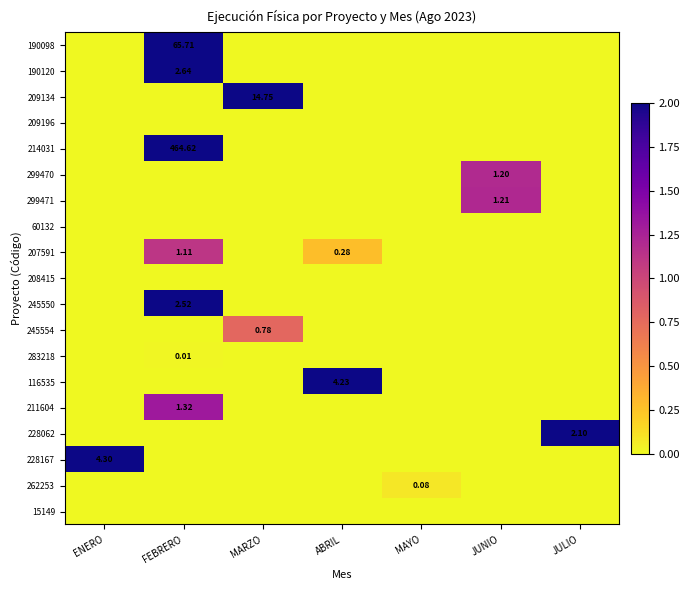

True or false: 299470 has a value of 1.7 at JUNIO.

False